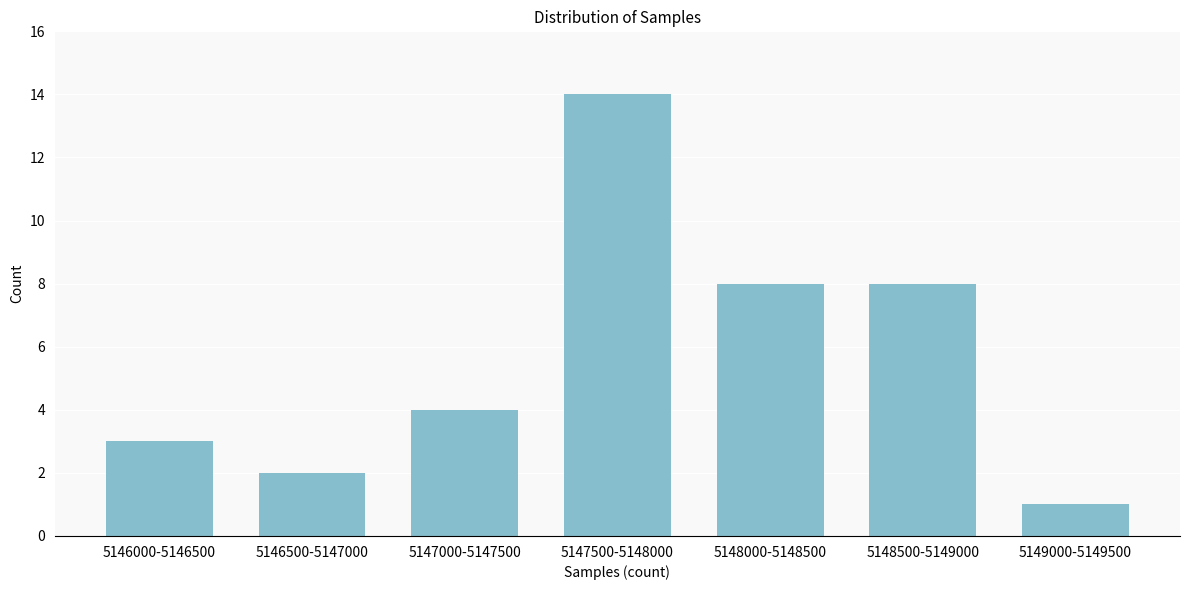

Reading right to left, what are all the values shown in this chart?

5149000-5149500=1	5148500-5149000=8	5148000-5148500=8	5147500-5148000=14	5147000-5147500=4	5146500-5147000=2	5146000-5146500=3